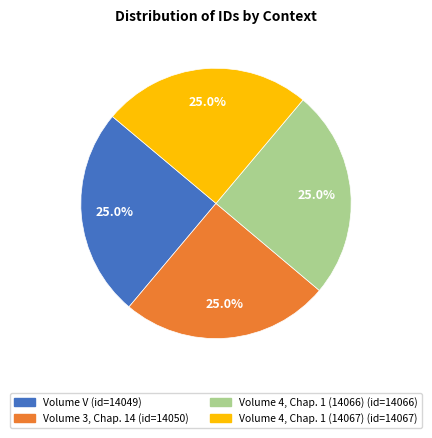

To the nearest percent, what is the combined percentage of Volume 3, Chap. 14 and Volume 4, Chap. 1 (14067)?

50%